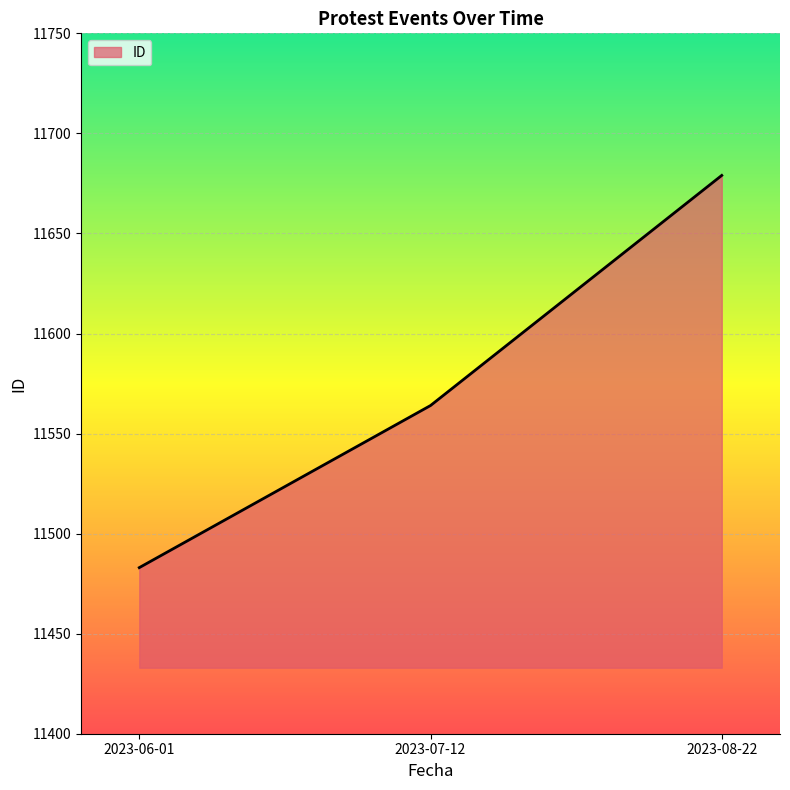

What is the difference between the values at 2023-07-12 and 2023-06-01?

81